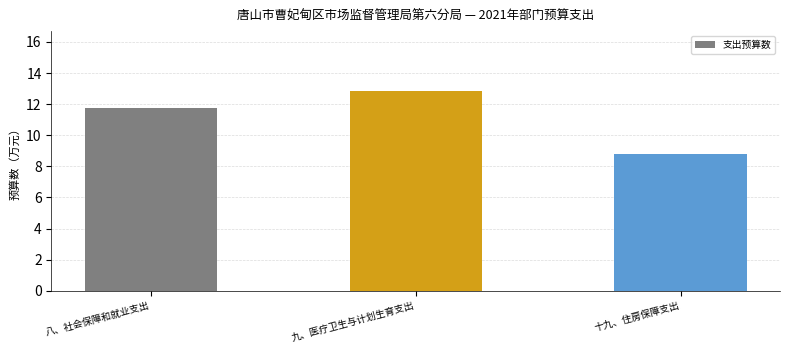

How many values are below 11?

1